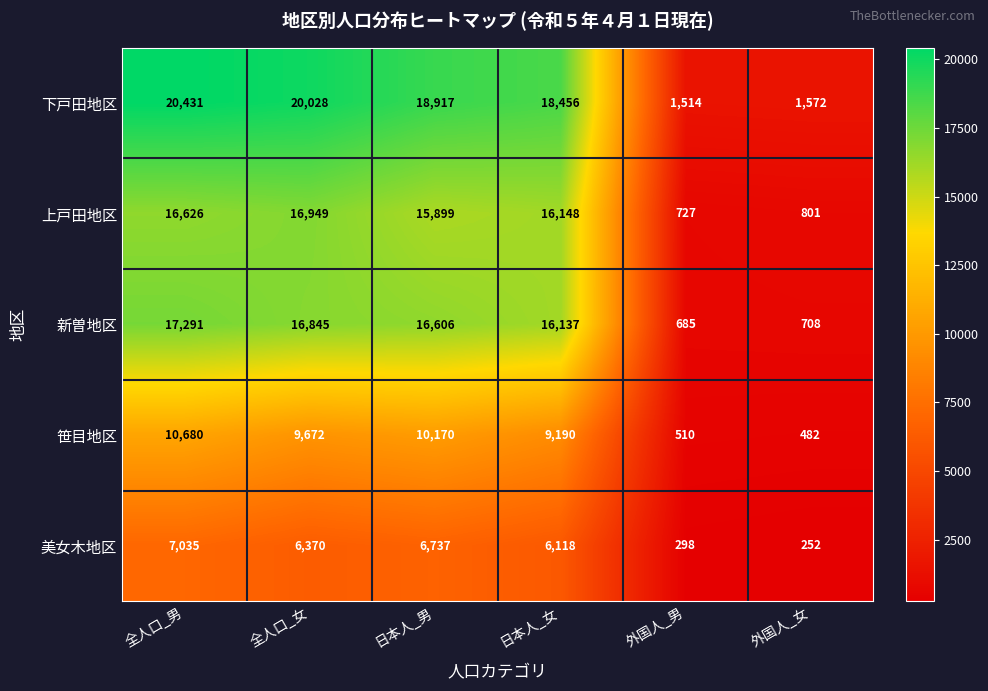

Count the number of data series in this chart.

5